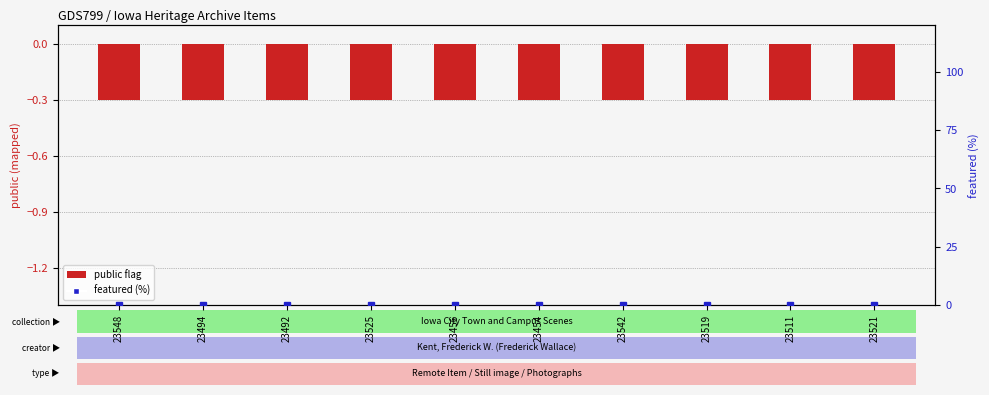

At which category does the chart reach its minimum across all series?

23548